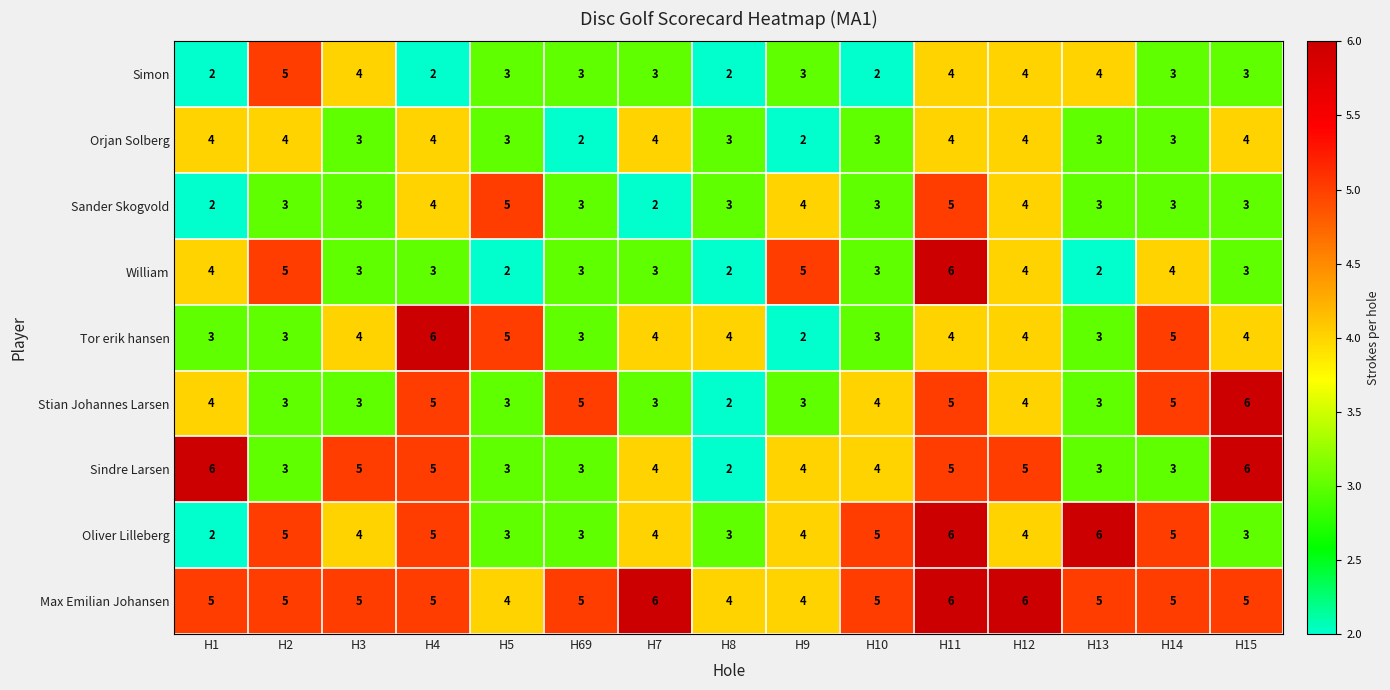

What is the difference between the highest and lowest values at H4?

4